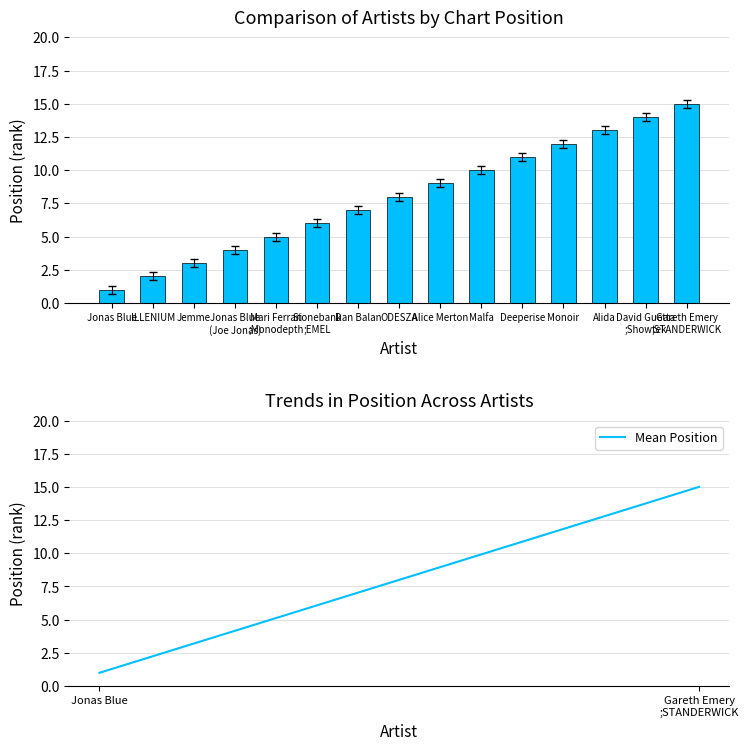

Reading right to left, what are all the values shown in this chart?

Position: Gareth Emery
;STANDERWICK=15	David Guetta
;Showtek=14	Alida=13	Monoir=12	Deeperise=11	Malfa=10	Alice Merton=9	ODESZA=8	Dan Balan=7	Stonebank
;EMEL=6	Mari Ferrari
;Monodepth=5	Jonas Blue
(Joe Jonas)=4	Jemme=3	ILLENIUM=2	Jonas Blue=1
Mean Position: Gareth Emery
;STANDERWICK=15	David Guetta
;Showtek=14	Alida=13	Monoir=12	Deeperise=11	Malfa=10	Alice Merton=9	ODESZA=8	Dan Balan=7	Stonebank
;EMEL=6	Mari Ferrari
;Monodepth=5	Jonas Blue
(Joe Jonas)=4	Jemme=3	ILLENIUM=2	Jonas Blue=1